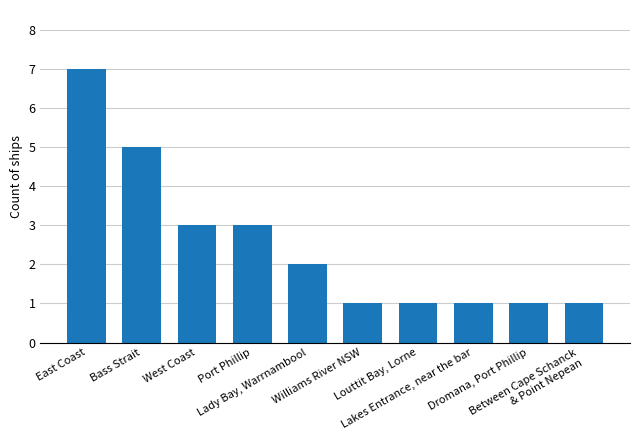

Reading right to left, what are all the values shown in this chart?

Between Cape Schanck
& Point Nepean=1	Dromana, Port Phillip=1	Lakes Entrance, near the bar=1	Louttit Bay, Lorne=1	Williams River NSW=1	Lady Bay, Warrnambool=2	Port Phillip=3	West Coast=3	Bass Strait=5	East Coast=7